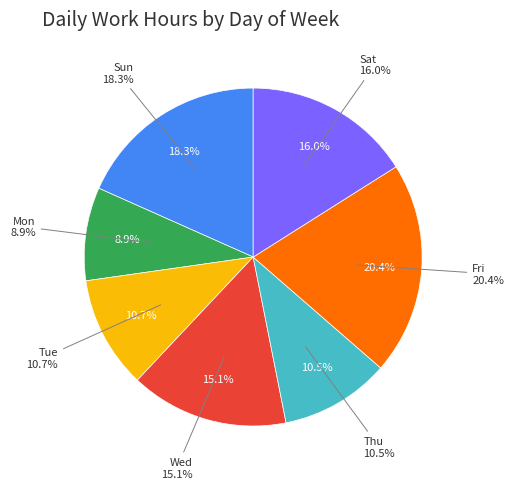

What is the ratio of the value at Thu to the value at Mon?

1.2